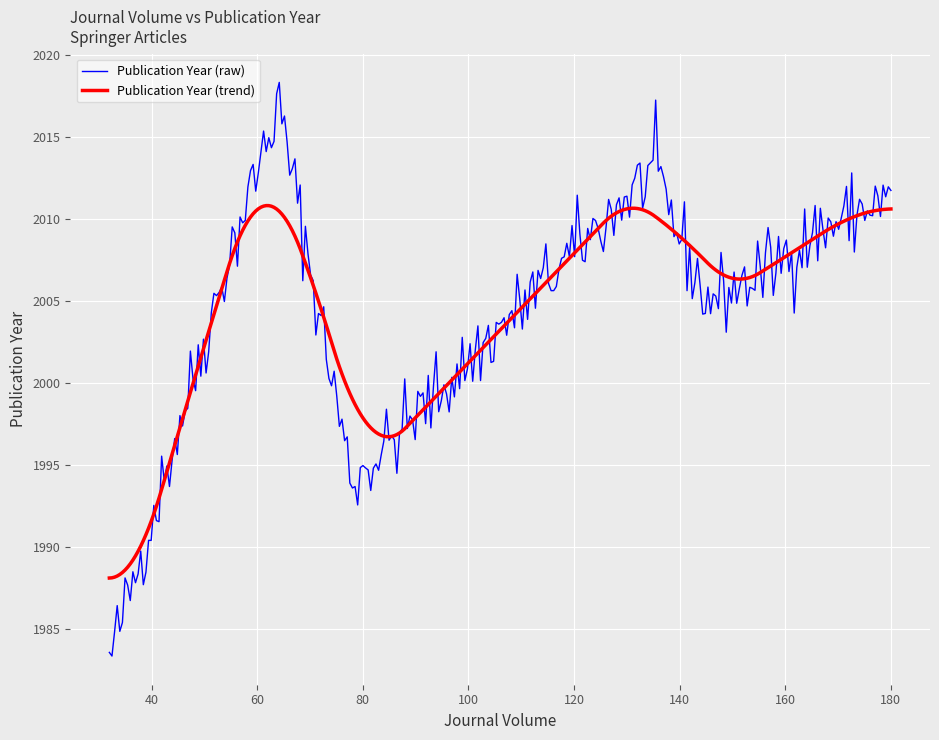

Which series has the largest range (max minus min)?

Publication Year (raw)